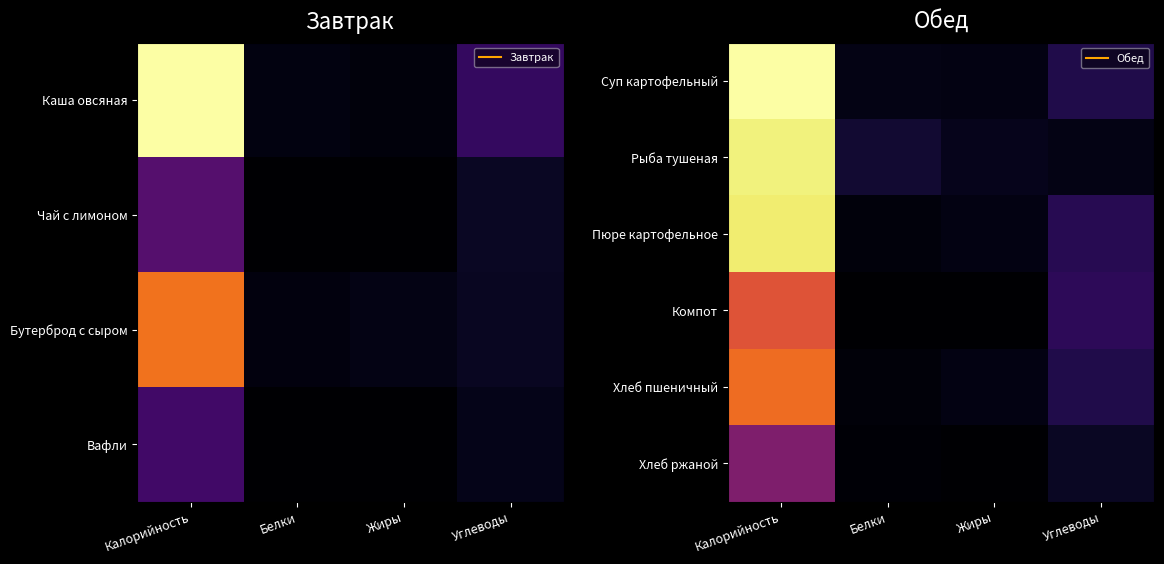

Which has a higher value, Калорийность or Углеводы?

Калорийность